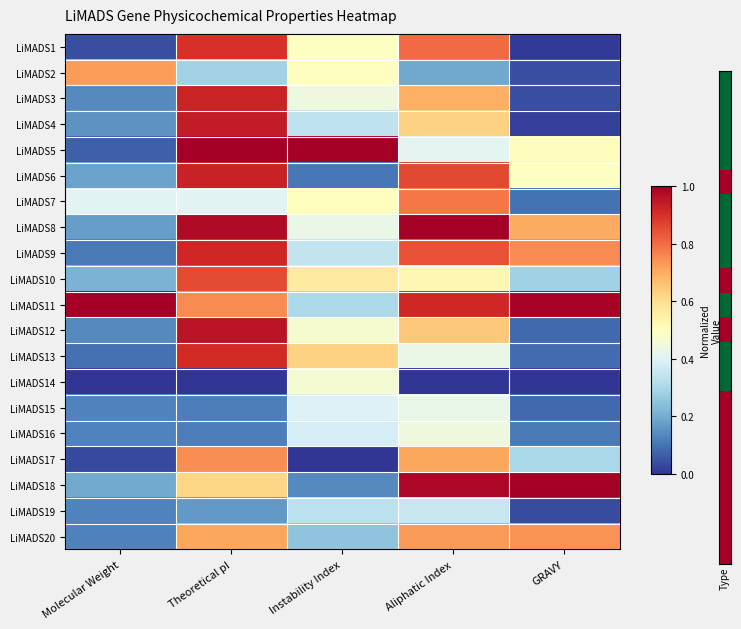

Which series has the widest spread of values?

LiMADS5